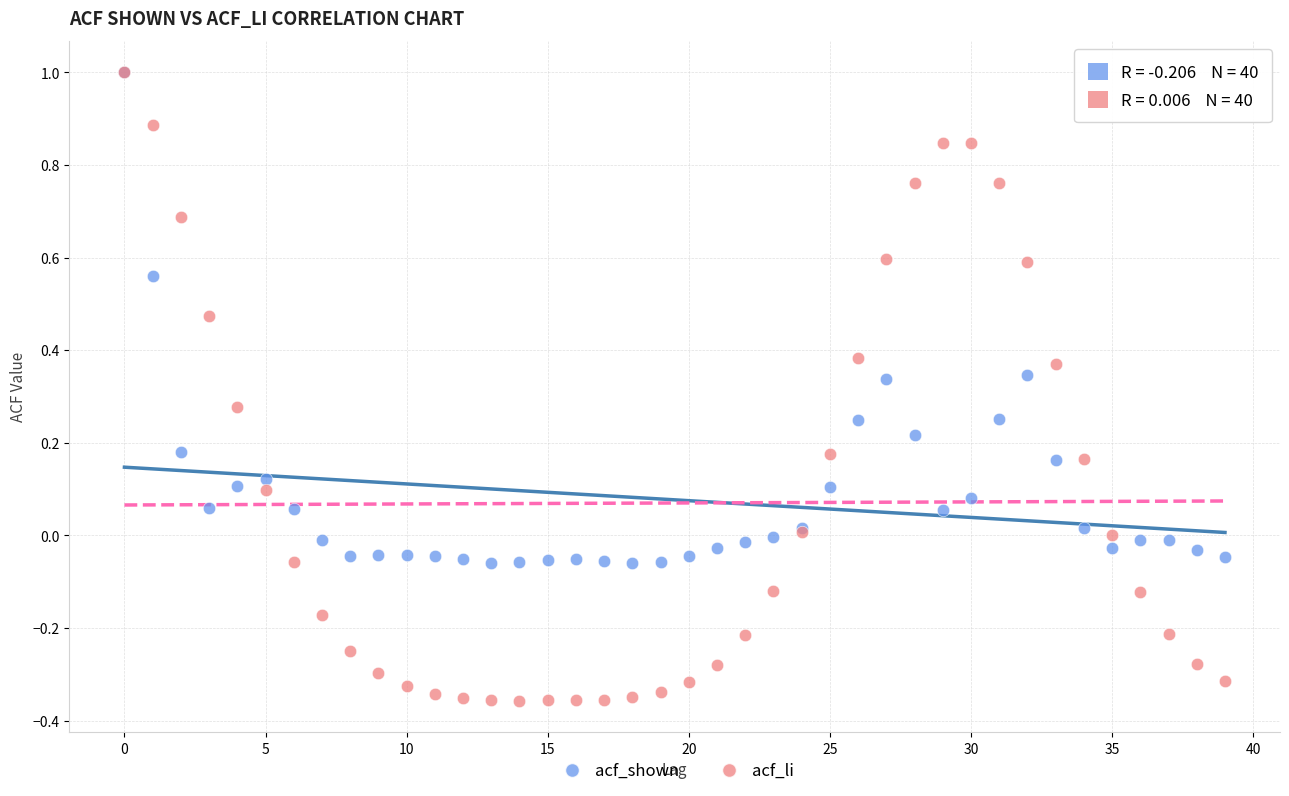

Which series has the largest Y range (max minus min)?

acf_li